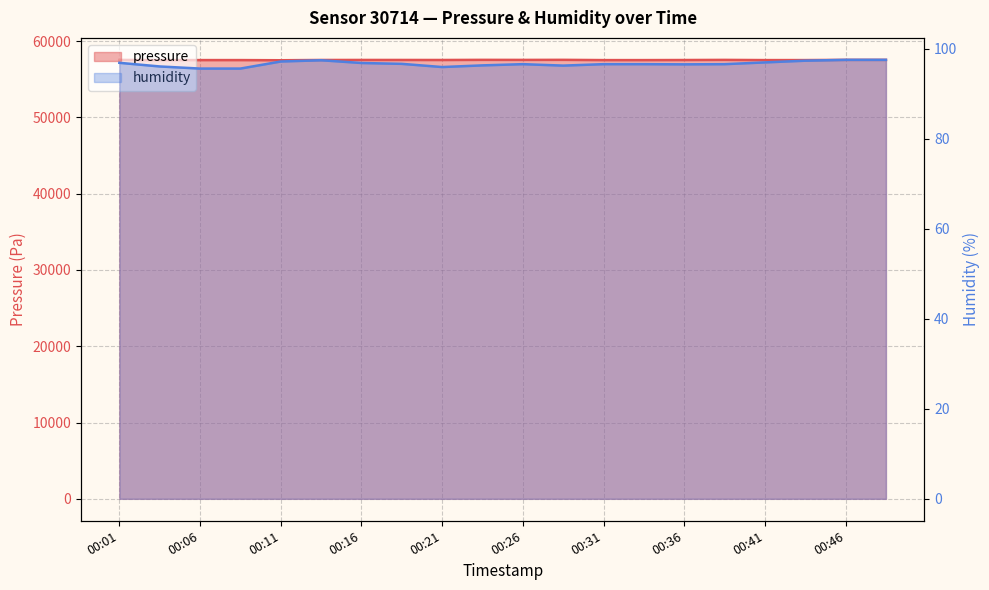

At which label does humidity first exceed 96?

00:01